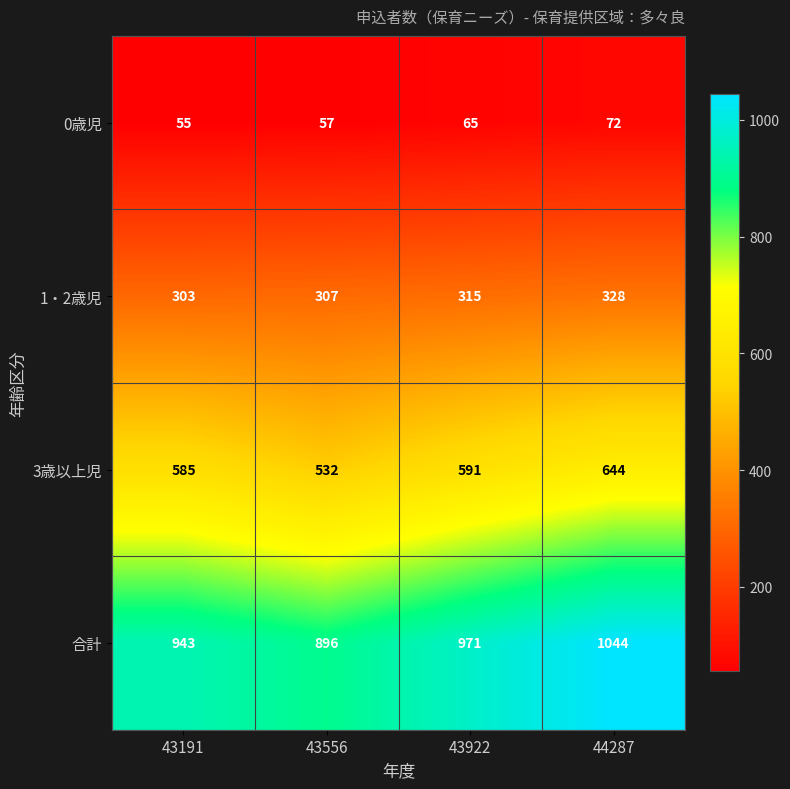

Between 43556 and 43922, which series saw the biggest shift?

合計